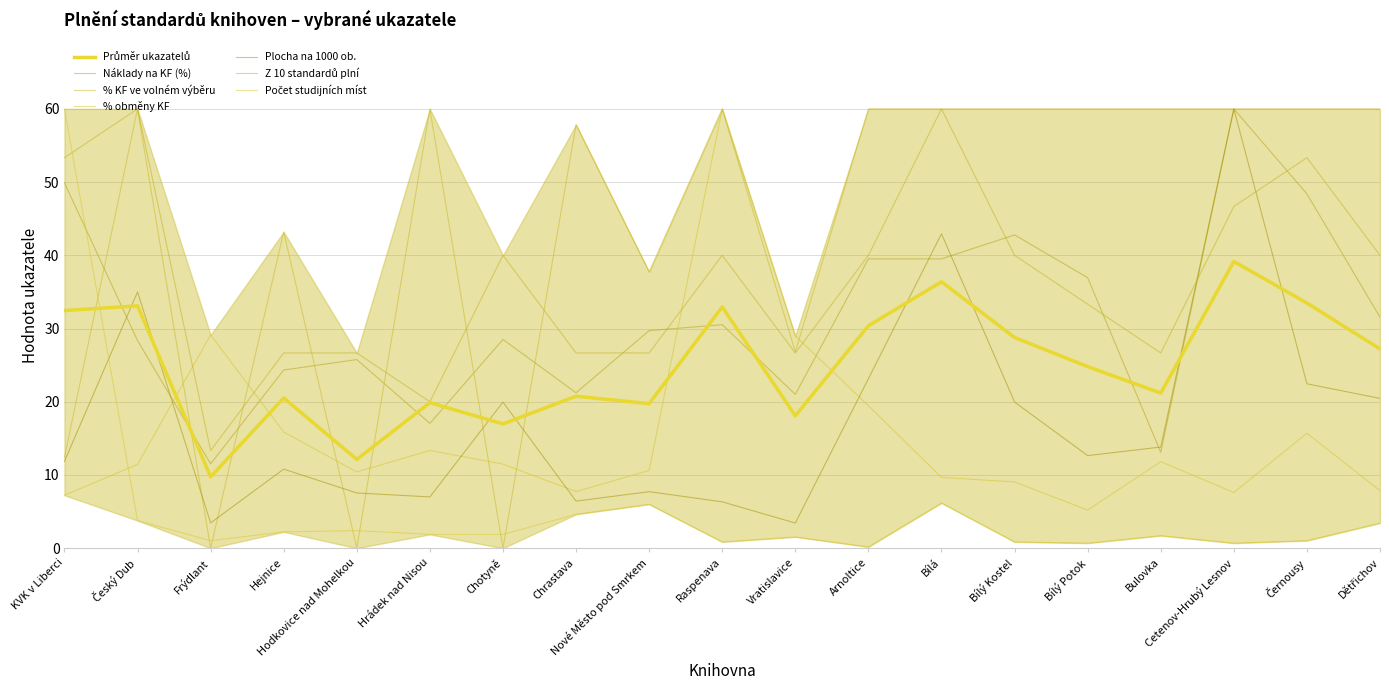

Which series has the widest spread of values?

% KF ve volném výběru